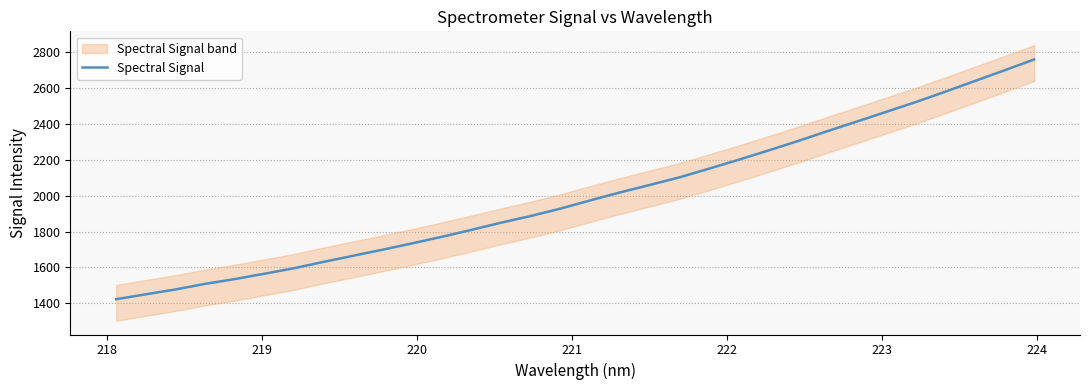

What is the minimum value for Spectral Signal?

1423.3